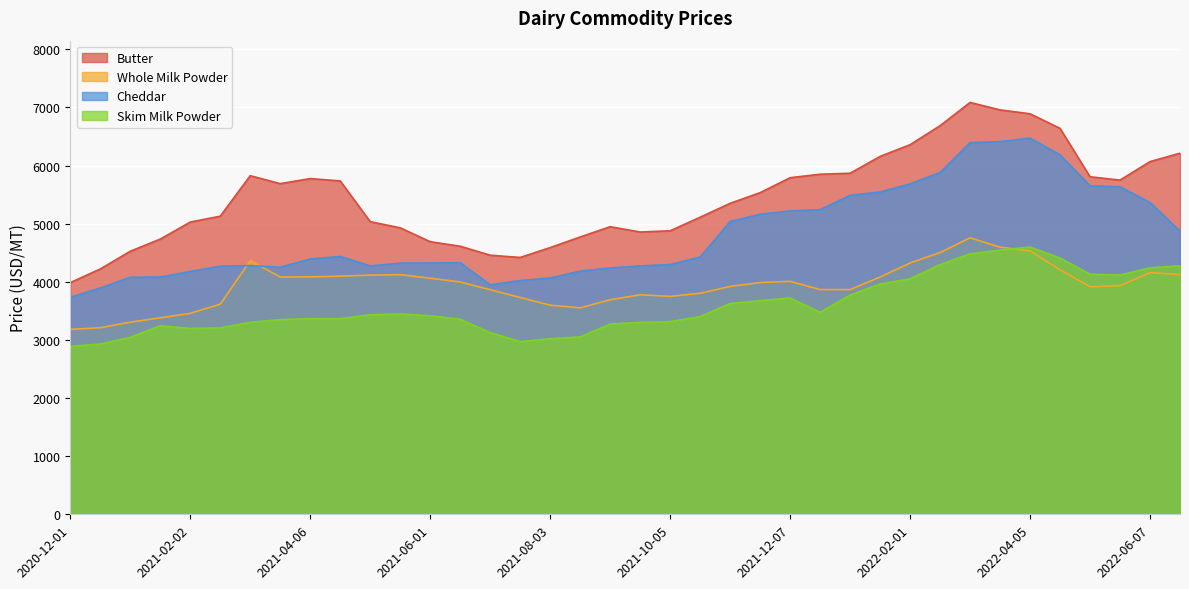

Which category has the lowest value across all series?

2020-12-01